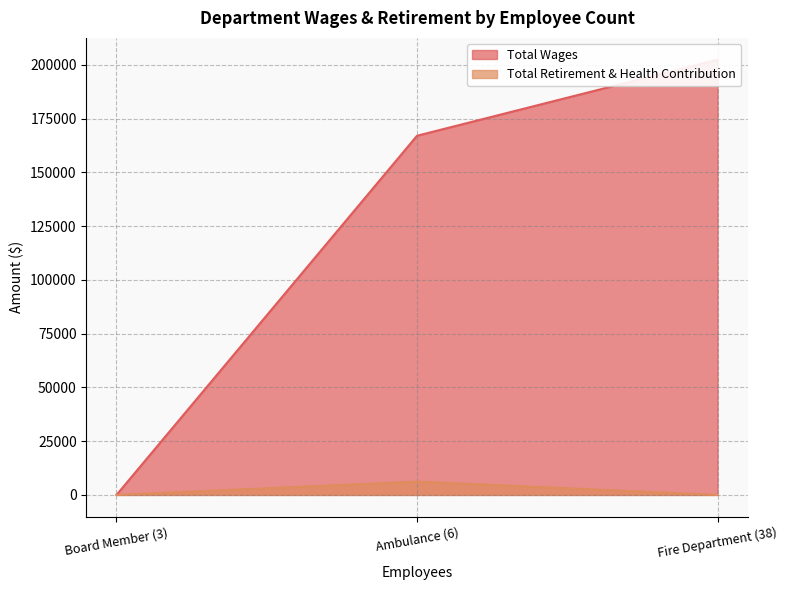

Which category has the highest value in the Total Retirement & Health Contribution series?

Ambulance (6)